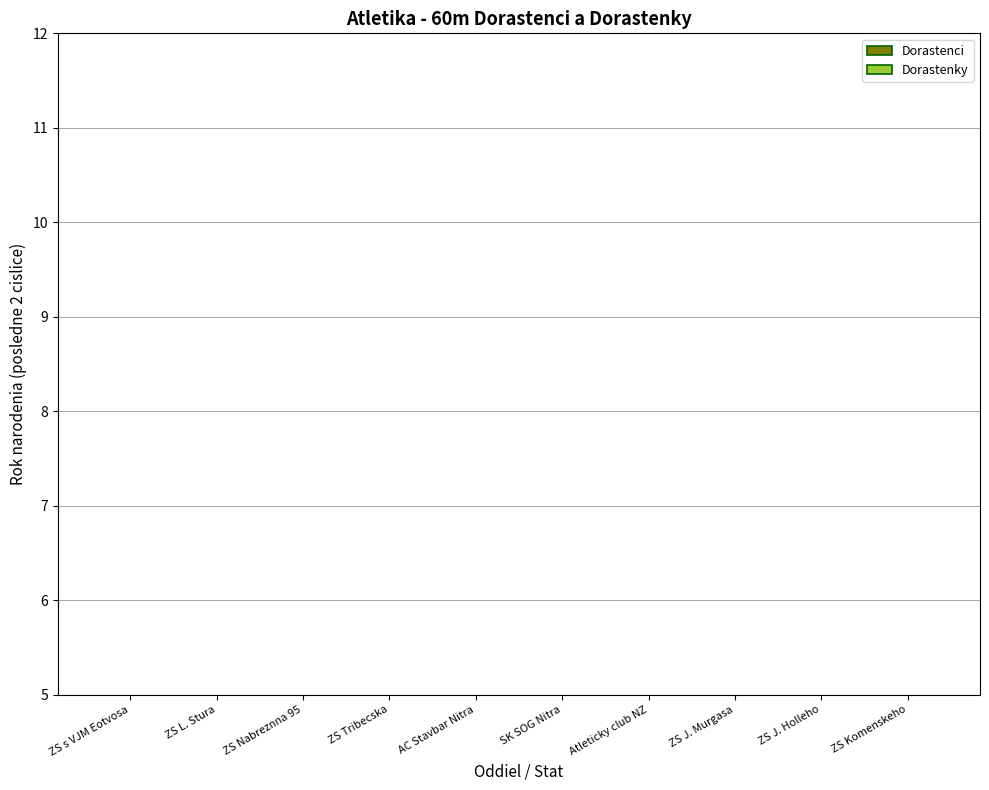

What is the spread (max minus min) of values at ZS J. Holleho?

3